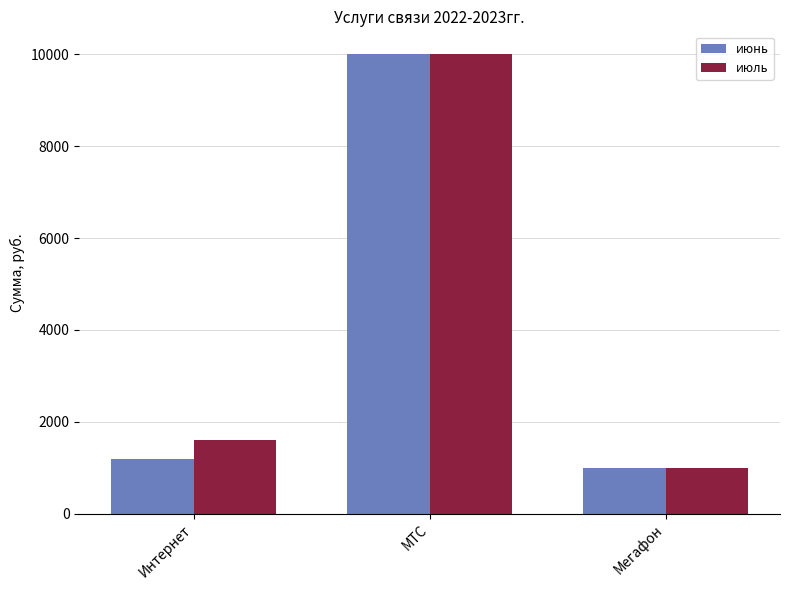

Is the value of июнь at Мегафон greater than the value of июль at МТС?

No